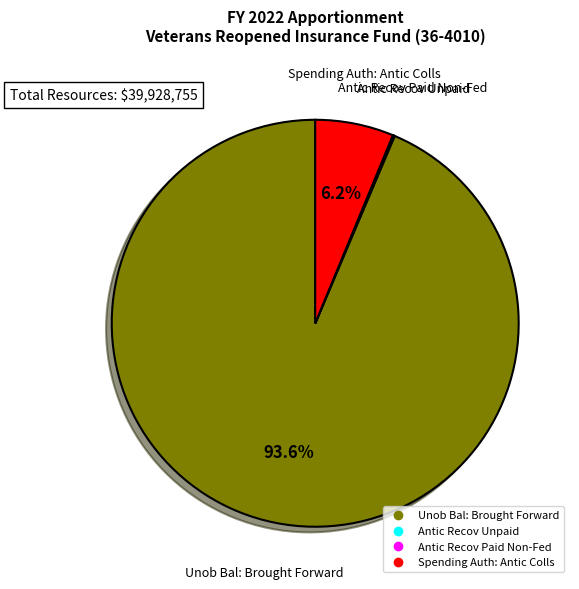

Does any single category account for the majority?

Yes